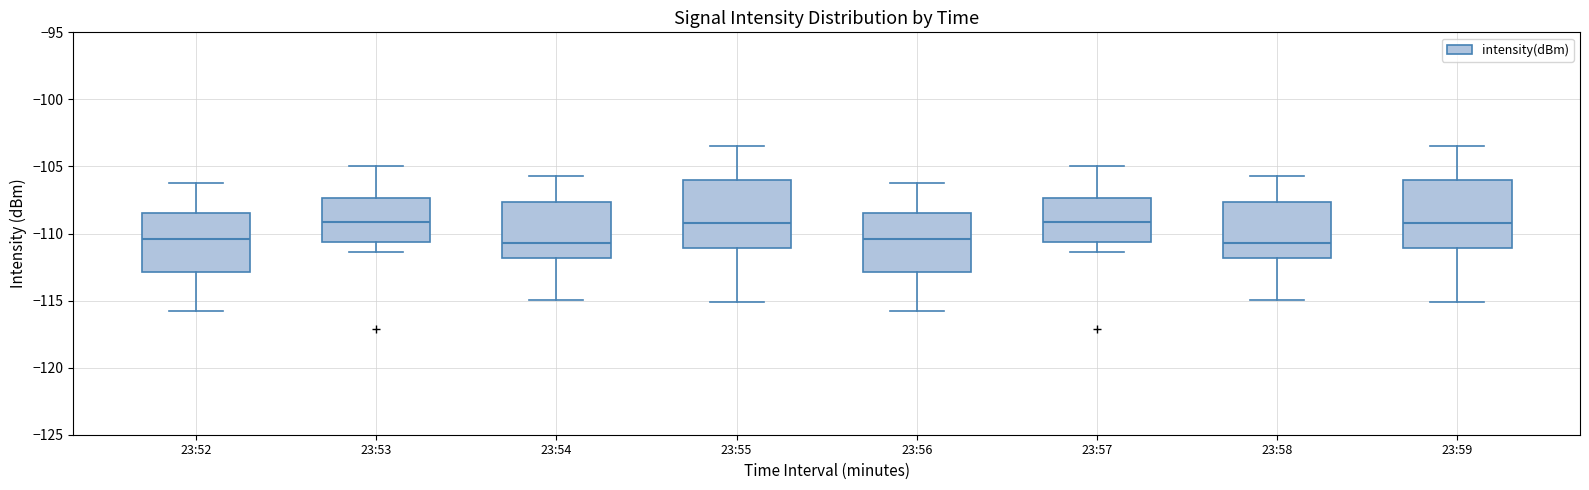

Where does the median line of the box for 23:54 sit on the y-axis? The values are not printed on the chart, so give them approximately, as read against the axis.

-110.5